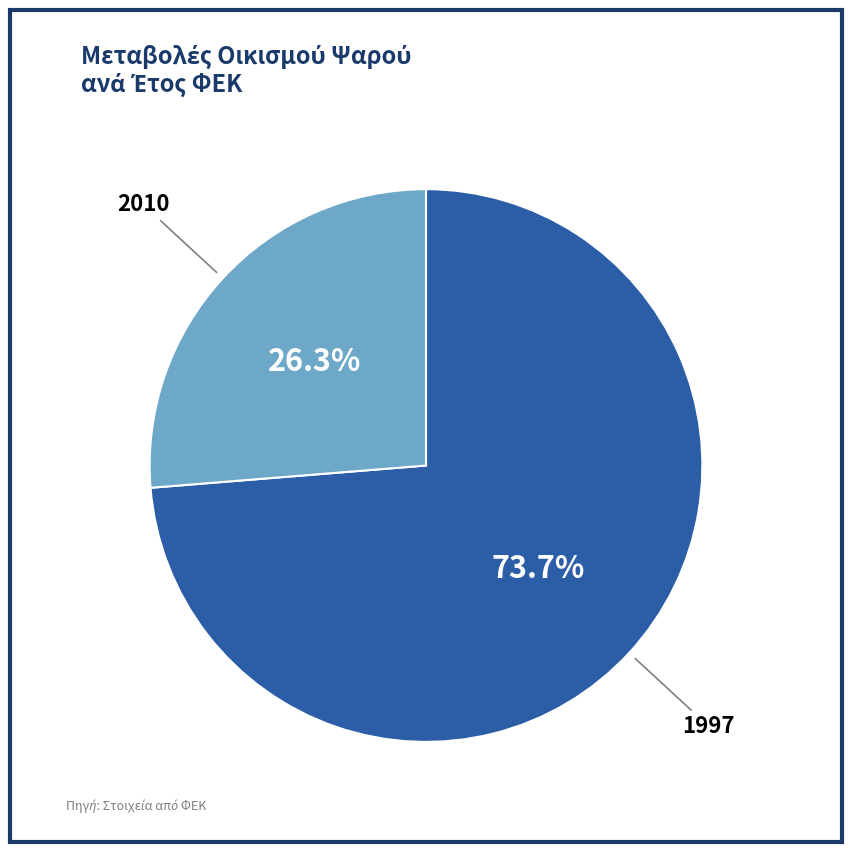

Is there a majority slice in this chart?

Yes